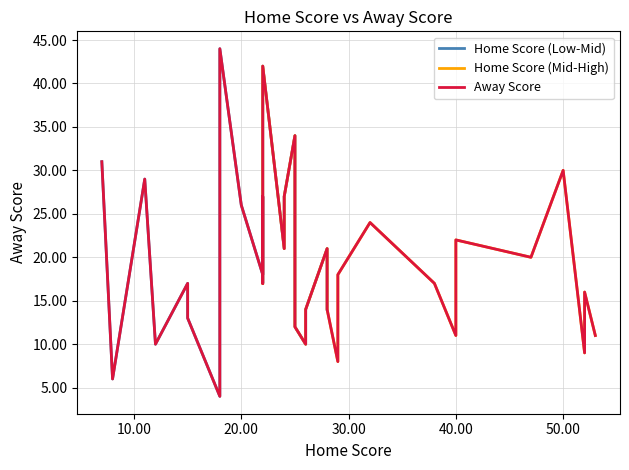

What is the minimum value for Home Score?

7